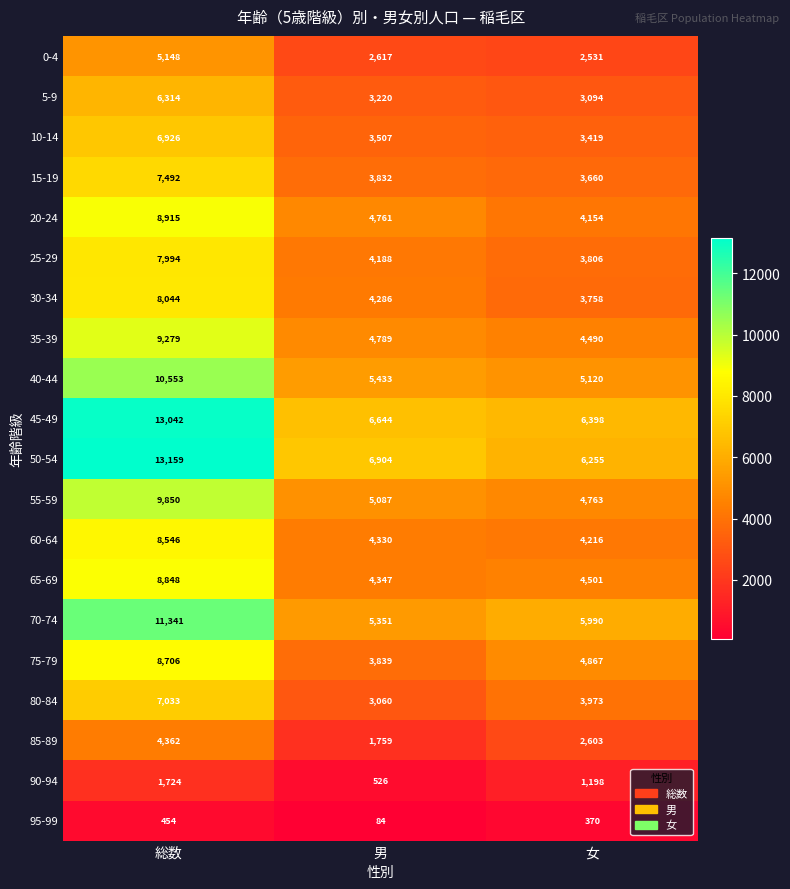

At which category is the sum across all series the highest?

総数